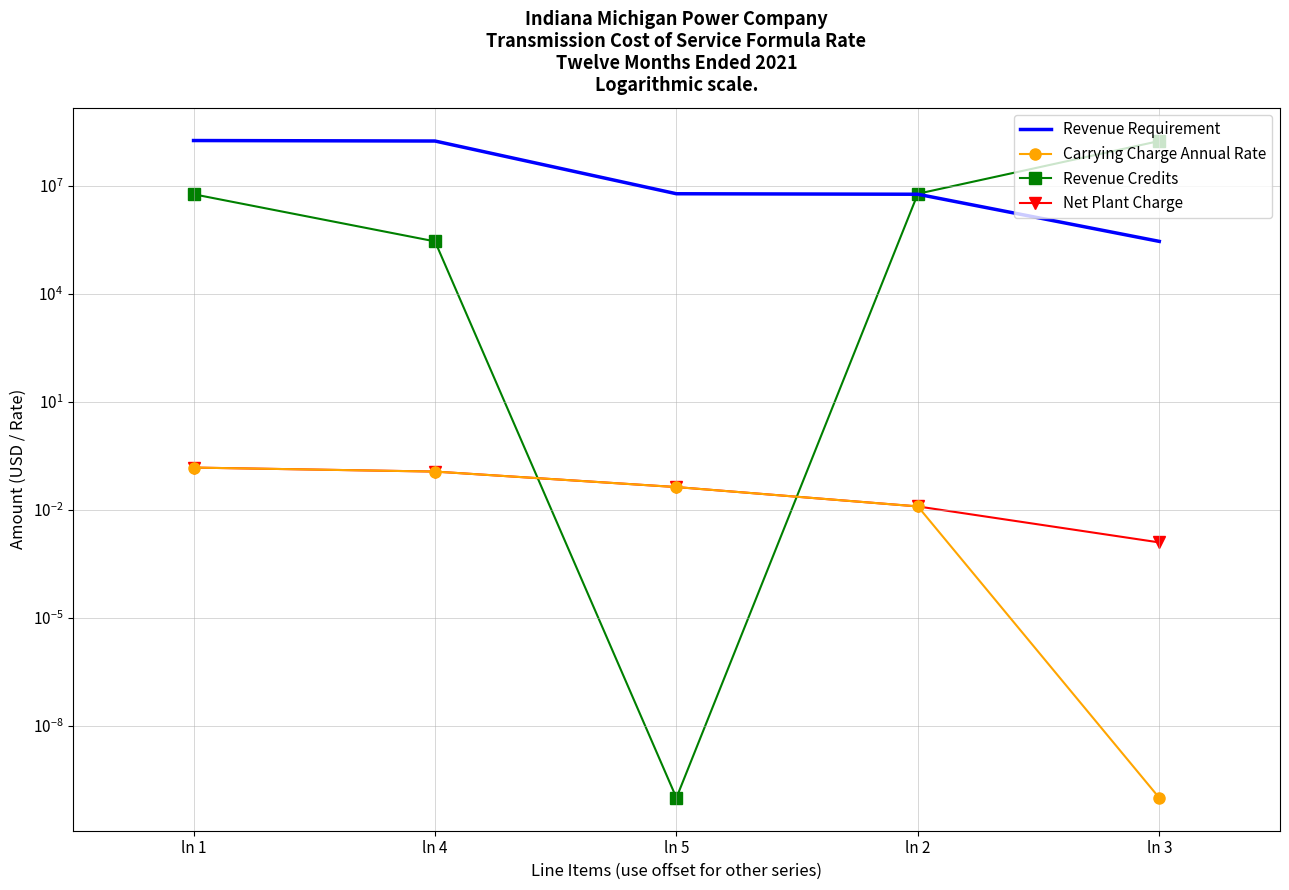

What is the difference between the second highest and minimum values in the Carrying Charge Annual Rate series?

0.1